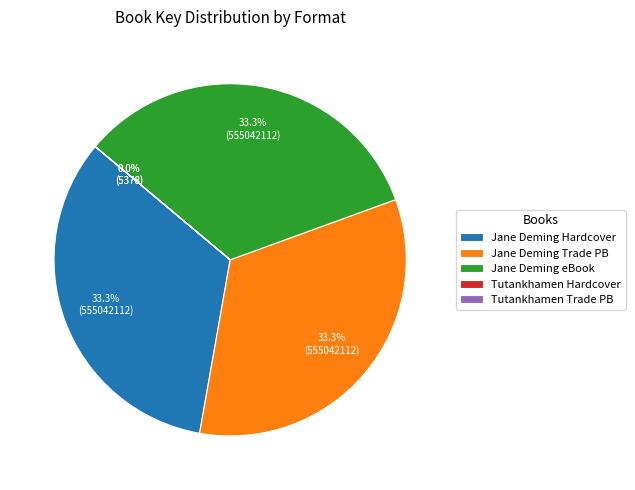

To the nearest percent, what is the difference between the largest and smallest slice percentages?

33%